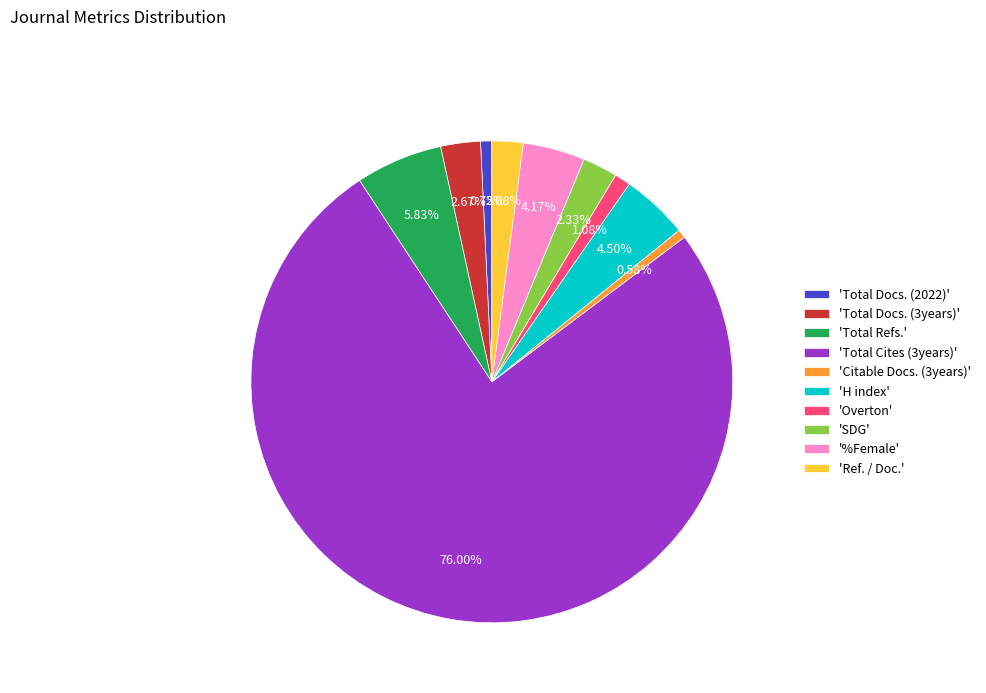

Approximately how many times larger is the value at 'Total Cites (3years)' compared to 'Total Docs. (2022)'?

101.3